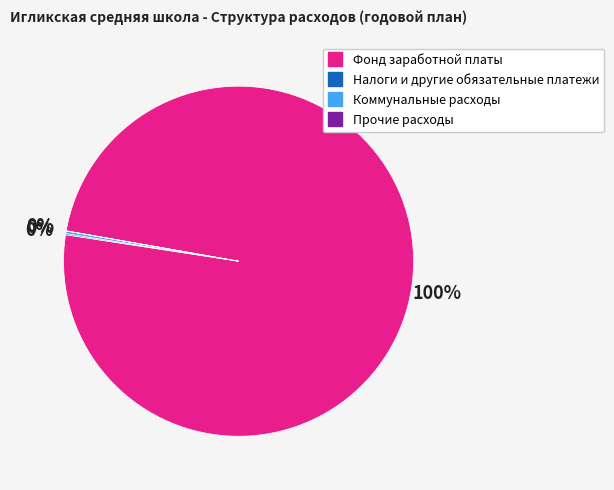

True or false: Фонд заработной платы accounts for 100% of the total.

True